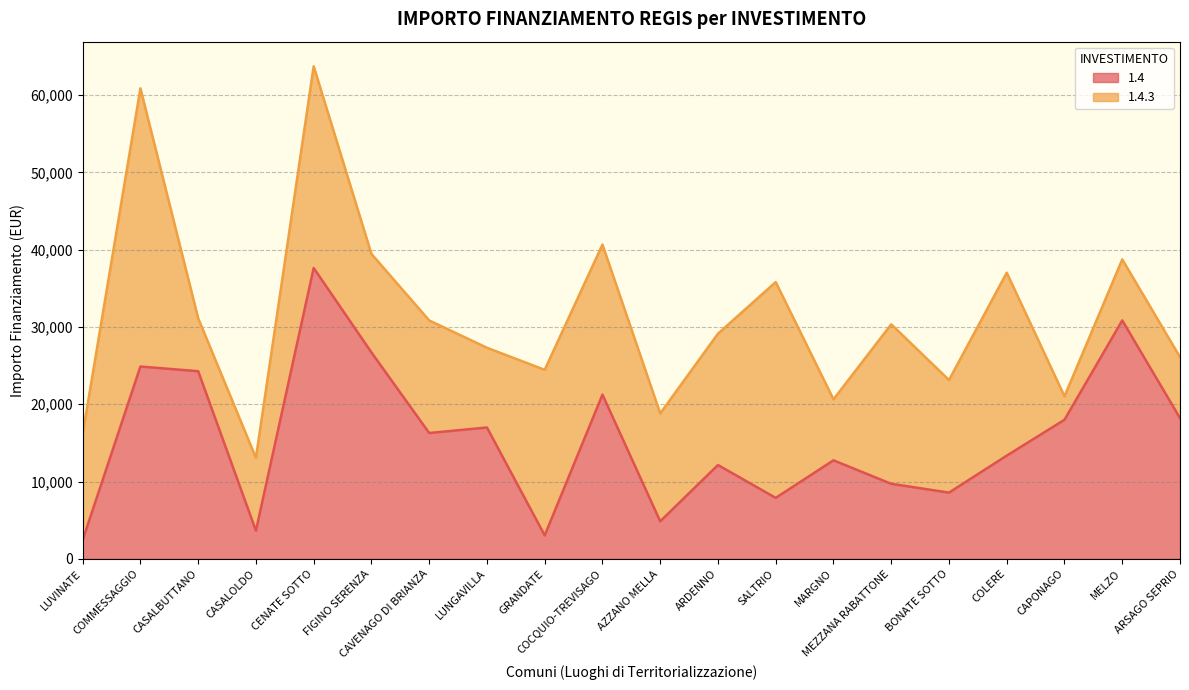

Reading left to right, extract all data points from this chart.

2428	24887	24280	3642	37634	26708	16283	16996	3035	21245	4856	12140	7891	12747	9712	8570	13354	17997	30852	18210